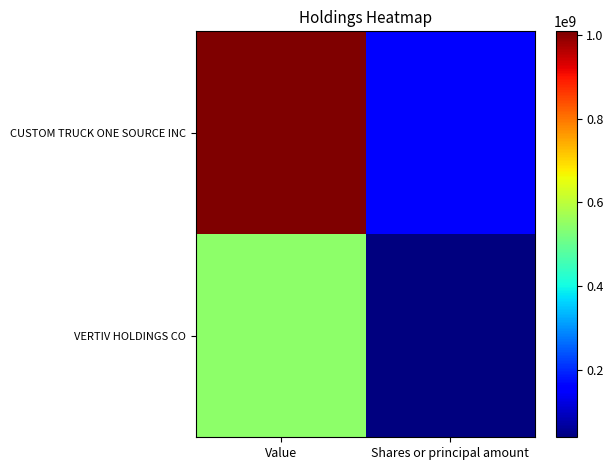

How many data points does each series have?

2